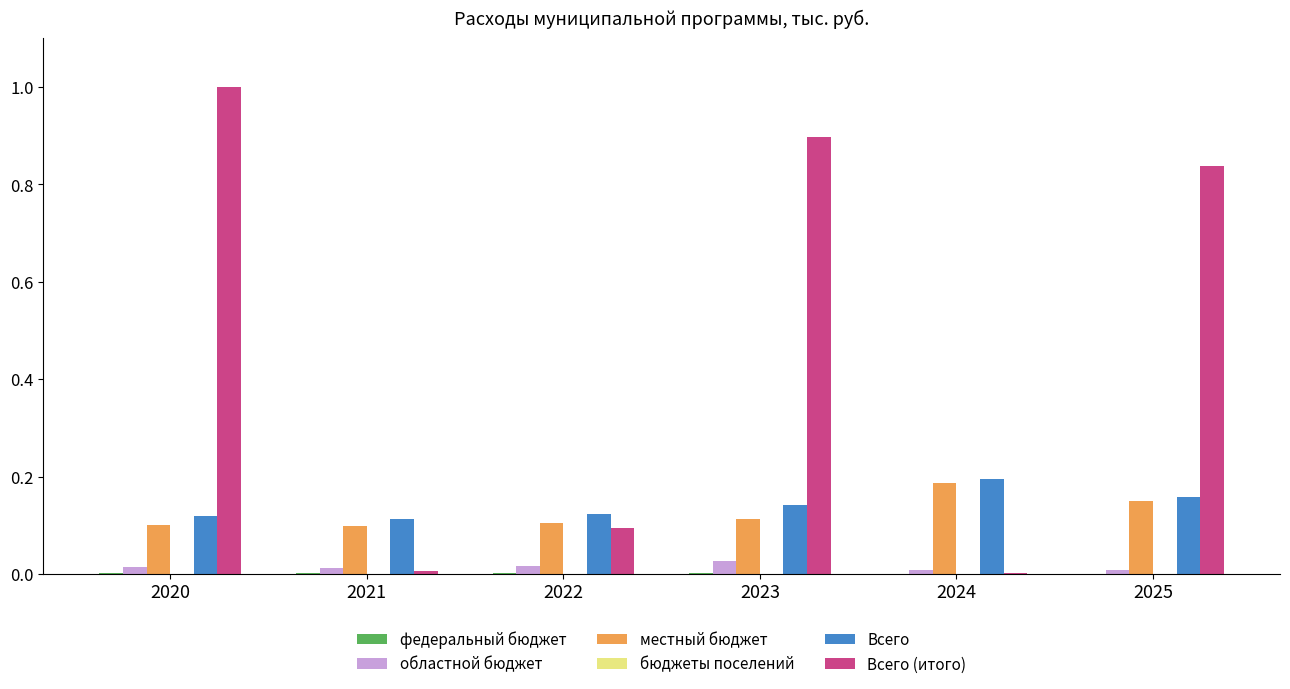

At which label does Всего (итого) reach its peak?

2020